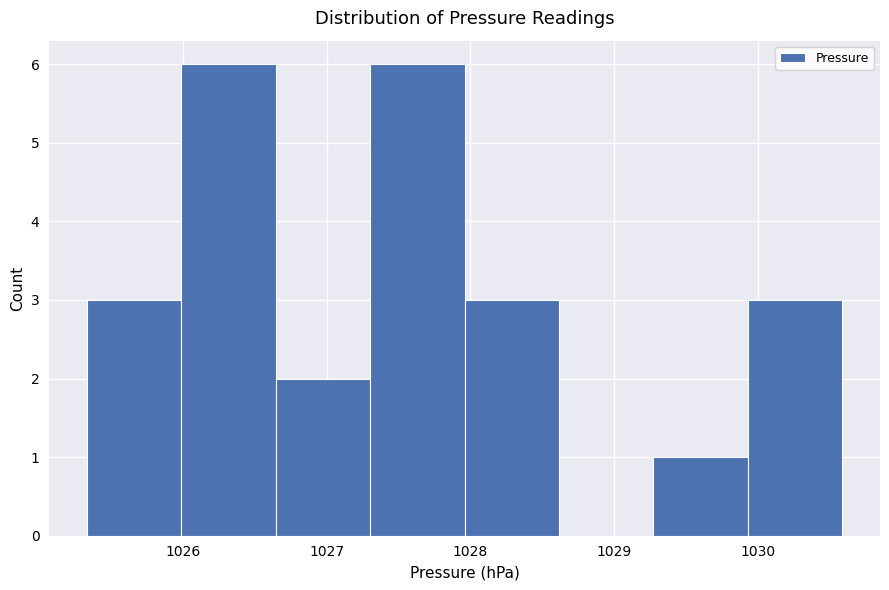

What is the height of the bar covering 1029.9 to 1030.6 on the x-axis? Neither the bar edges nor the heights are printed on the chart, so give them approximately, as read against the axes.

3